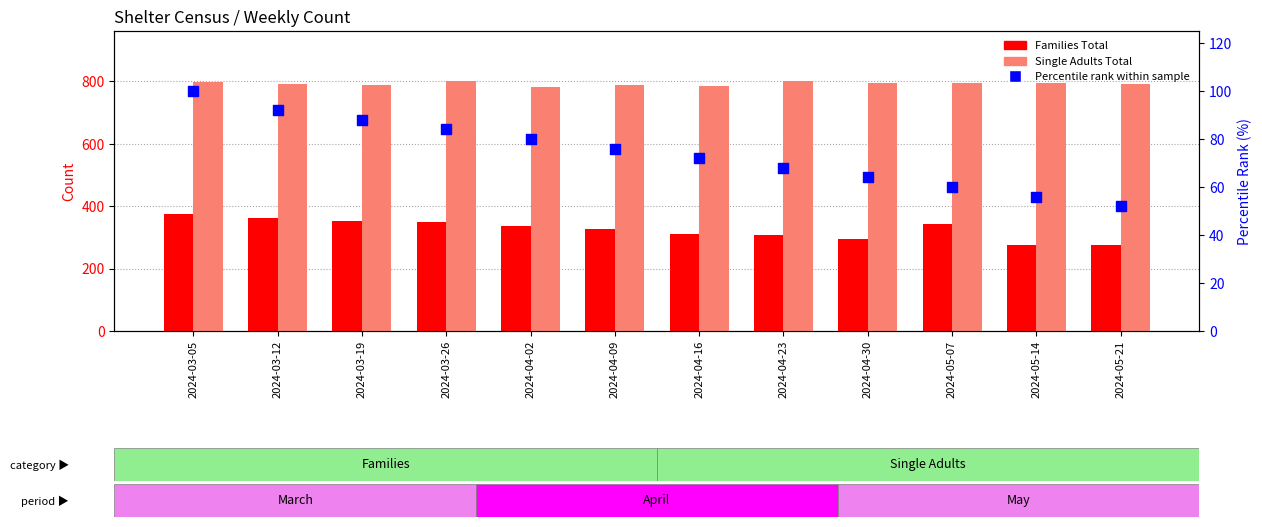

Which series has the largest total across all categories?

Single Adults Total